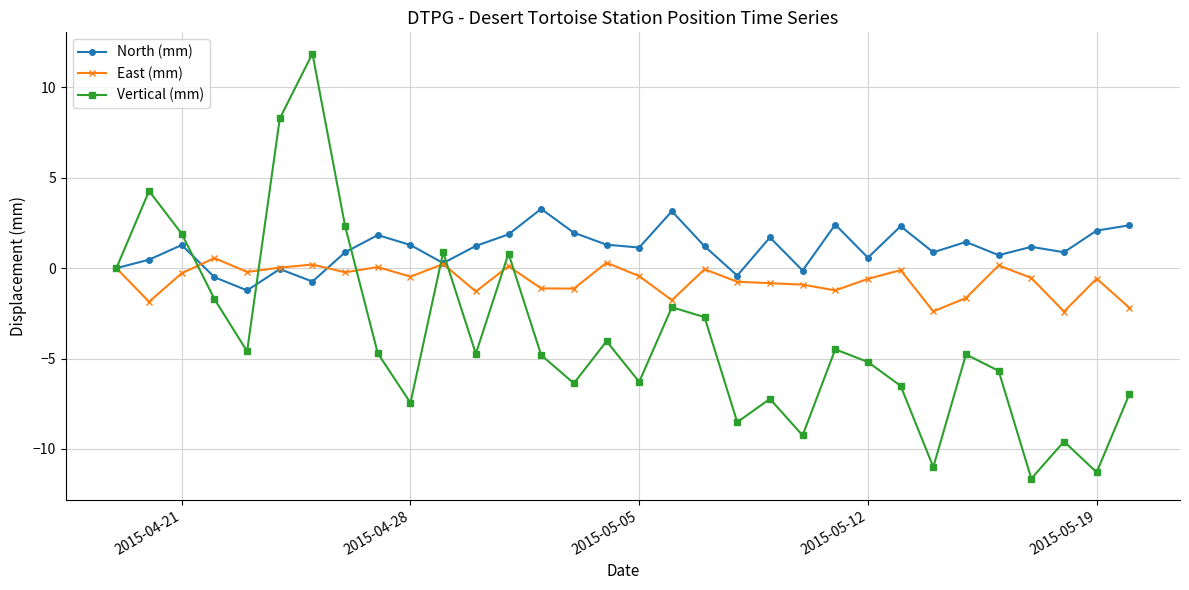

What is the sum of all Vertical (mm) values?

-121.4